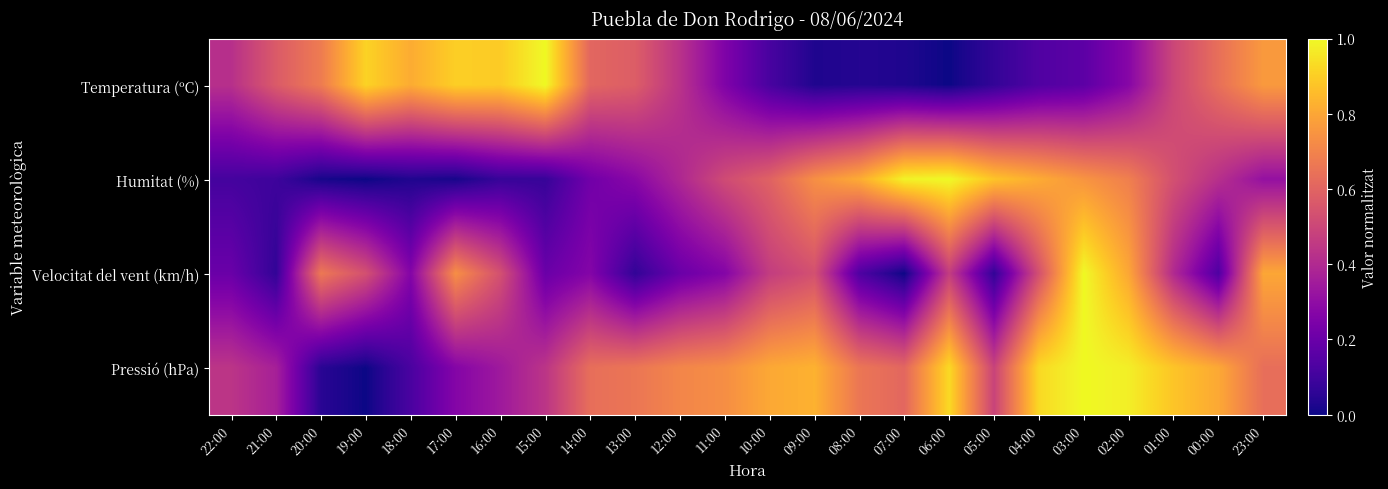

Between 03:00 and 02:00, which is larger?

02:00